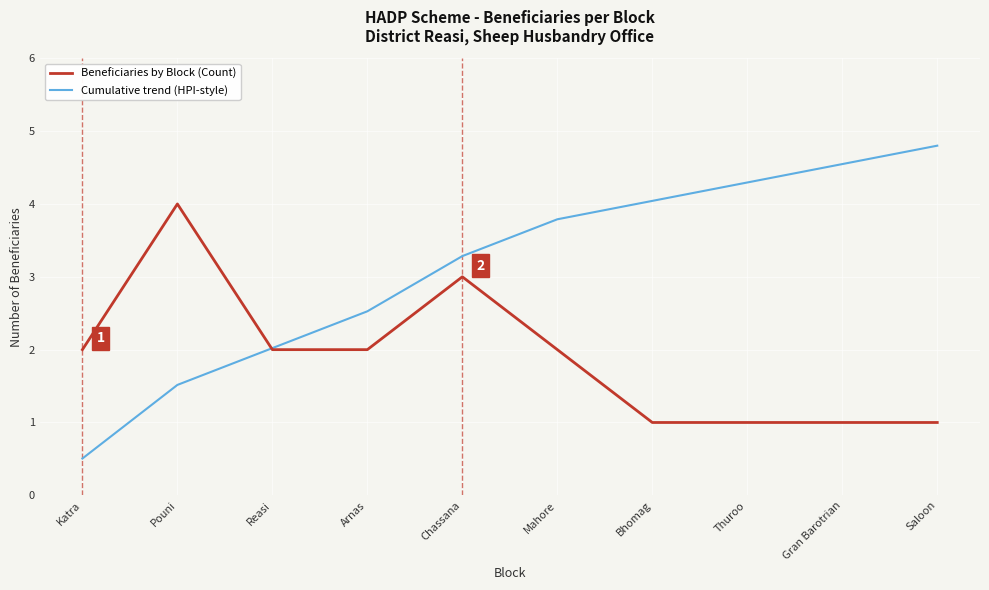

Which series changed the most between Pouni and Thuroo?

Beneficiaries by Block (Count)